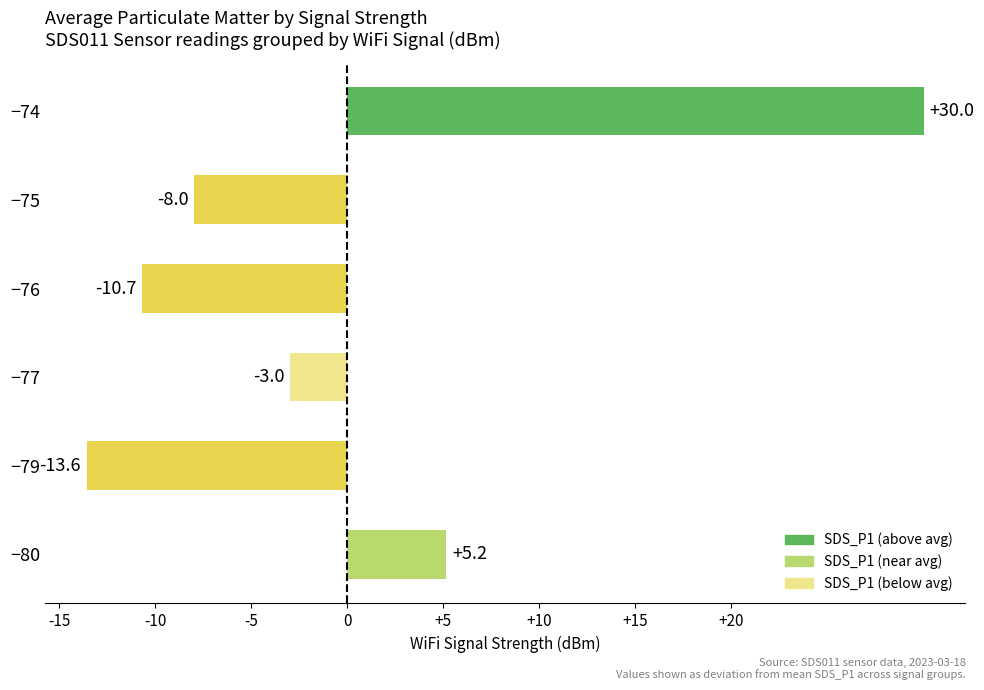

Reading top to bottom, extract all data points from this chart.

−74=30.0	−75=-8.0	−76=-10.7	−77=-3.0	−79=-13.6	−80=5.2